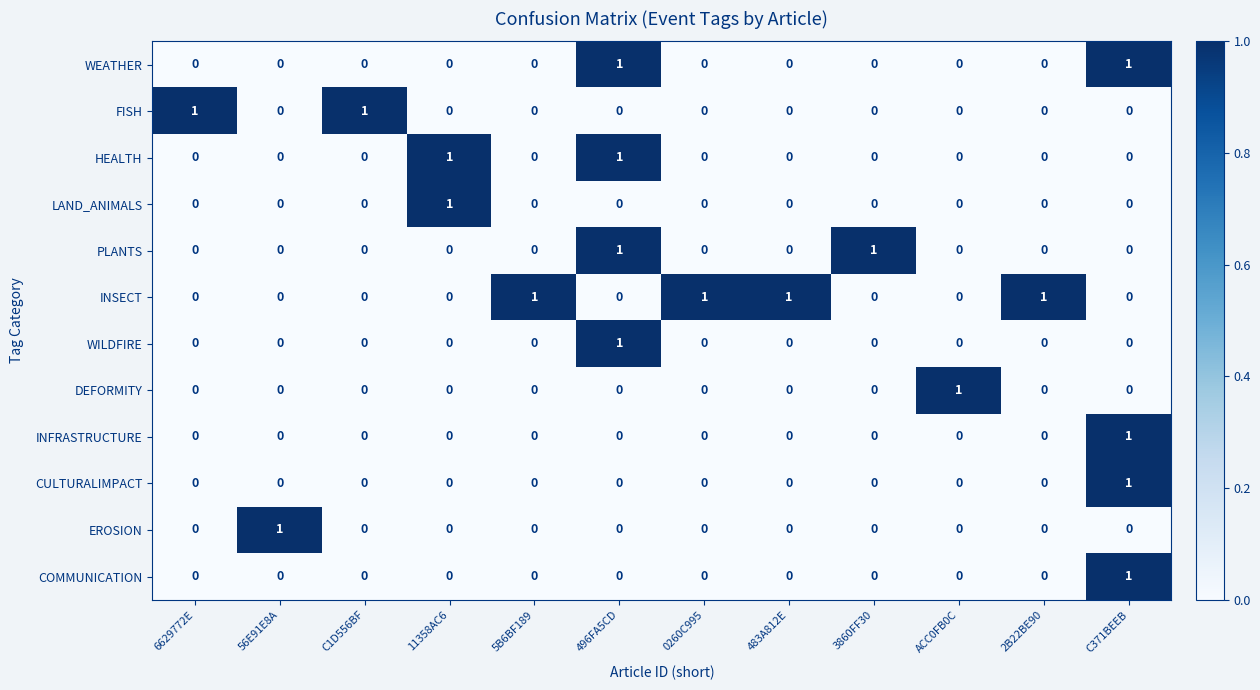

Count the INFRASTRUCTURE values in the range 0 to 1.

12